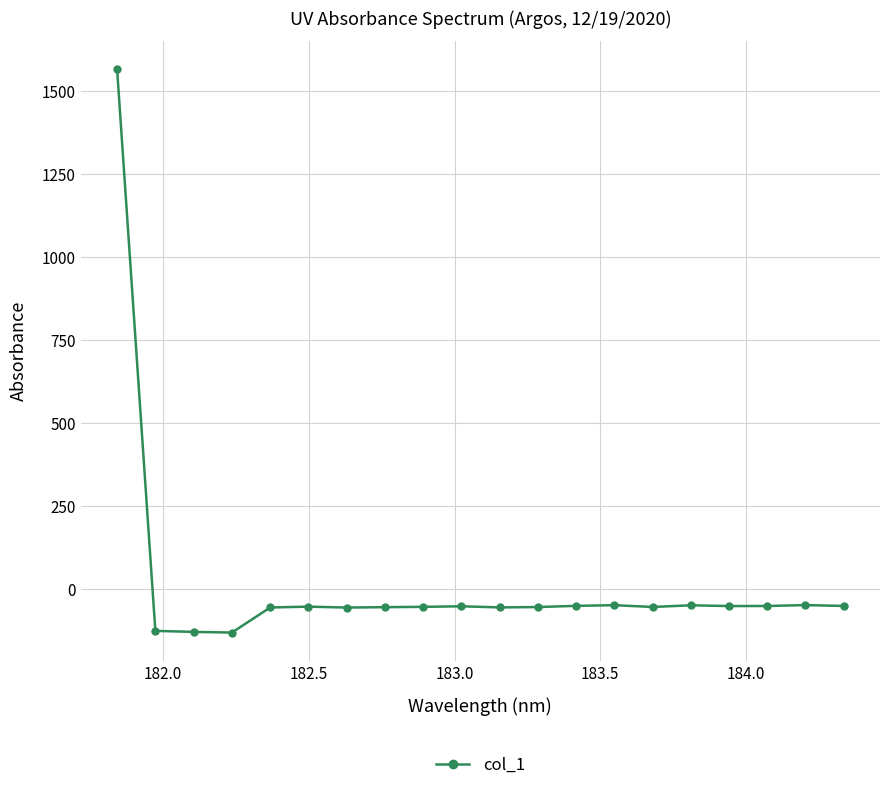

True or false: the data has more than 1 interior local peaks.

True